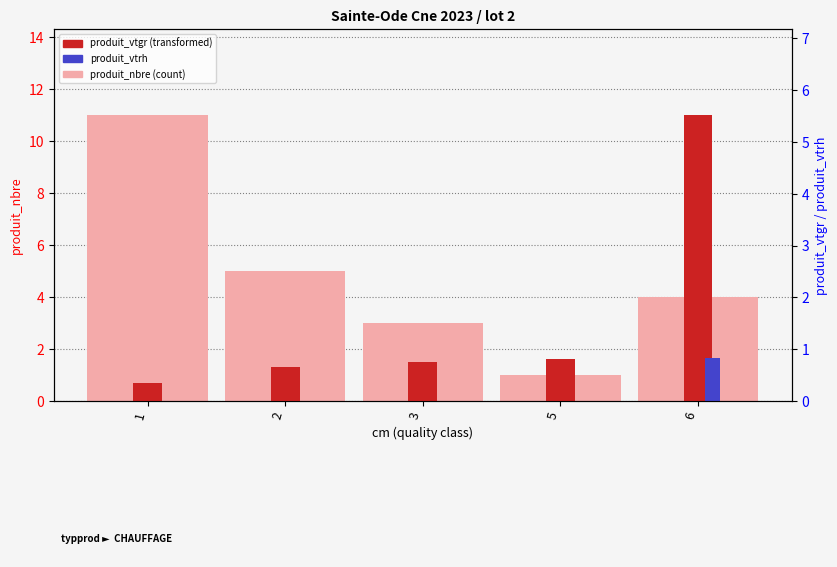

Is the value of produit_vtrh at 5 greater than the value of produit_nbre (light) at 3?

No